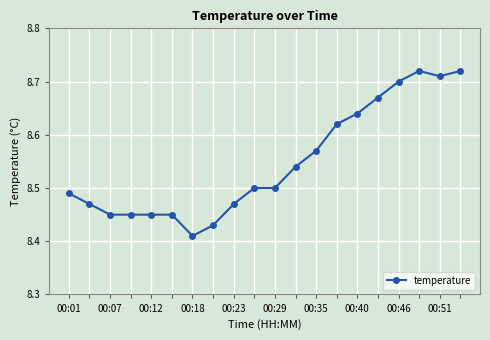

How many values are between 8 and 9?

20